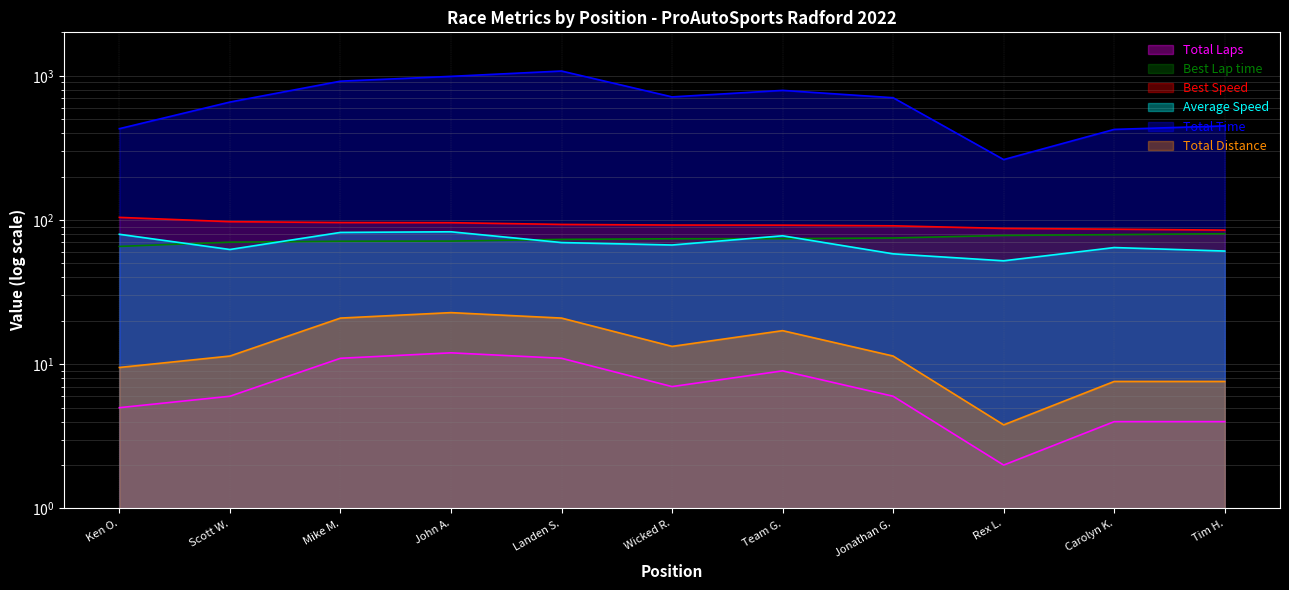

At which category is the sum across all series the highest?

Landen S.